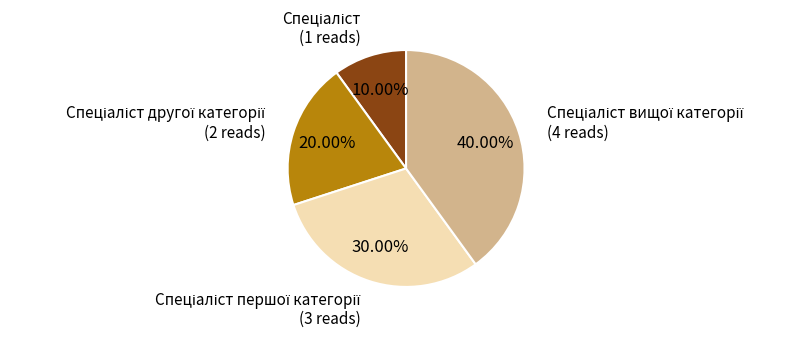

Is there any slice that represents more than half of the pie?

No